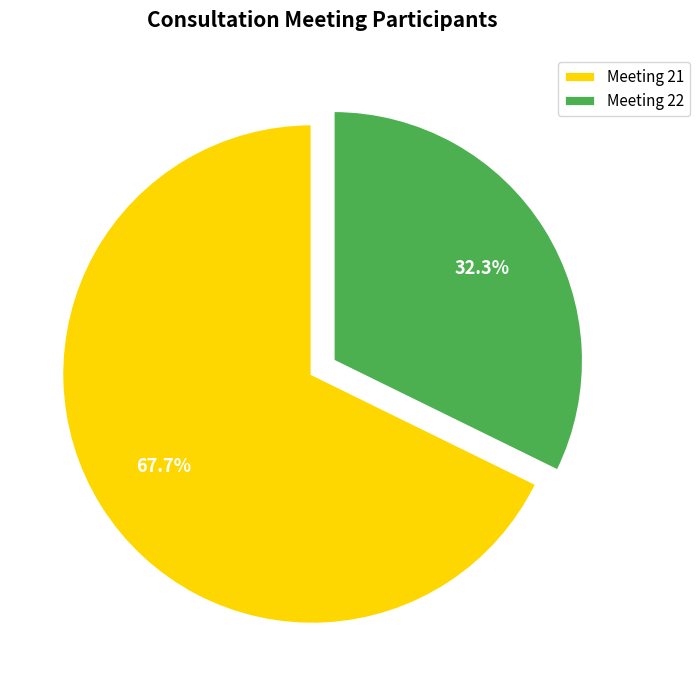

Count the number of slices in the pie.

2